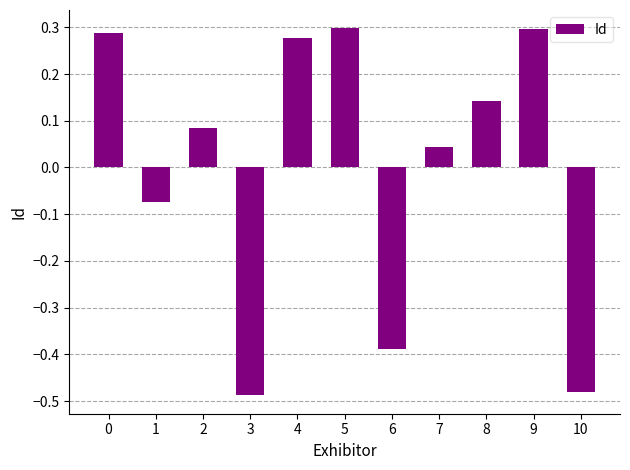

What is the difference between the maximum and minimum values?

0.8